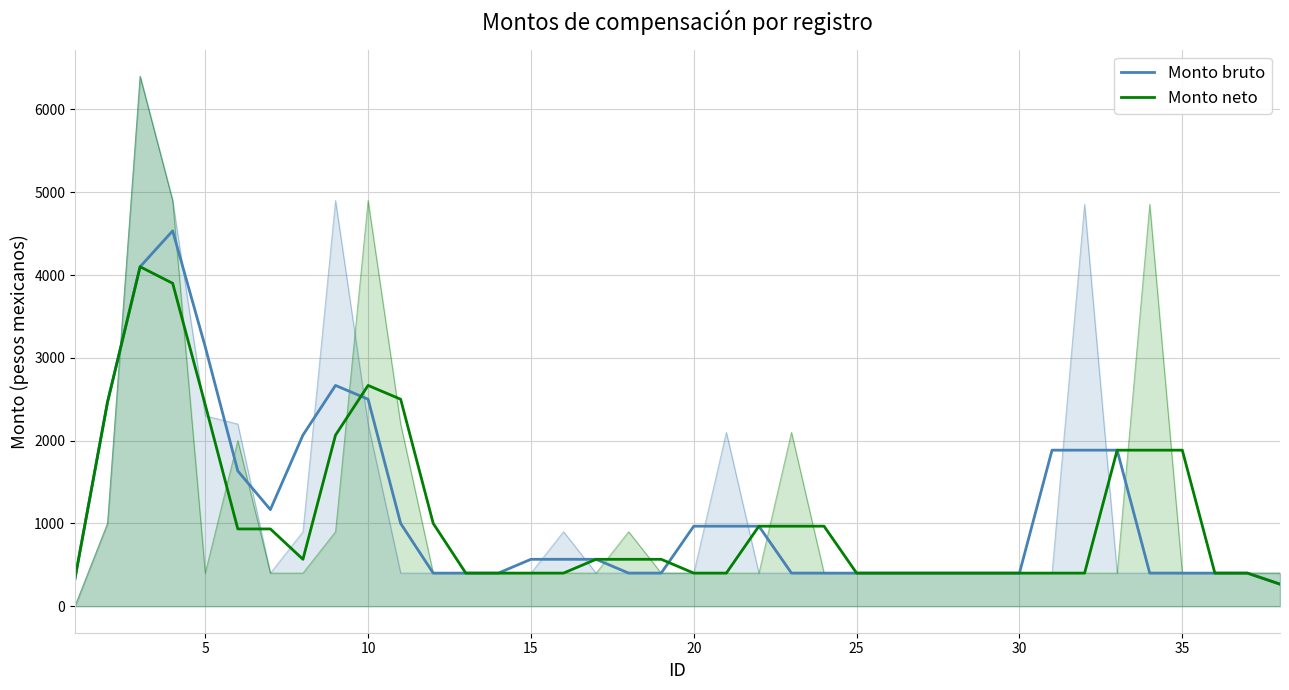

How many lines are shown in the chart?

2